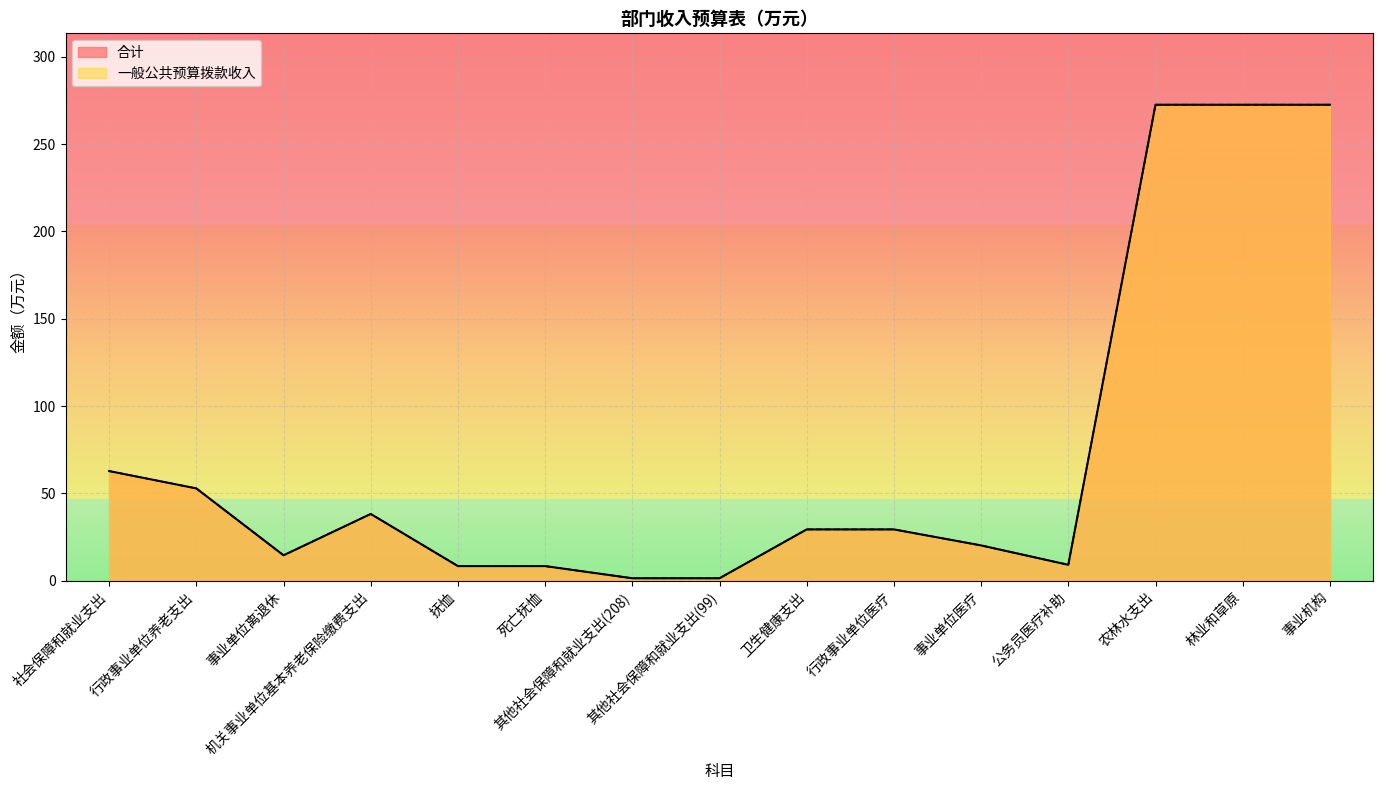

In 一般公共预算拨款收入, how many points are higher than both neighbors (excluding endpoints)?

1